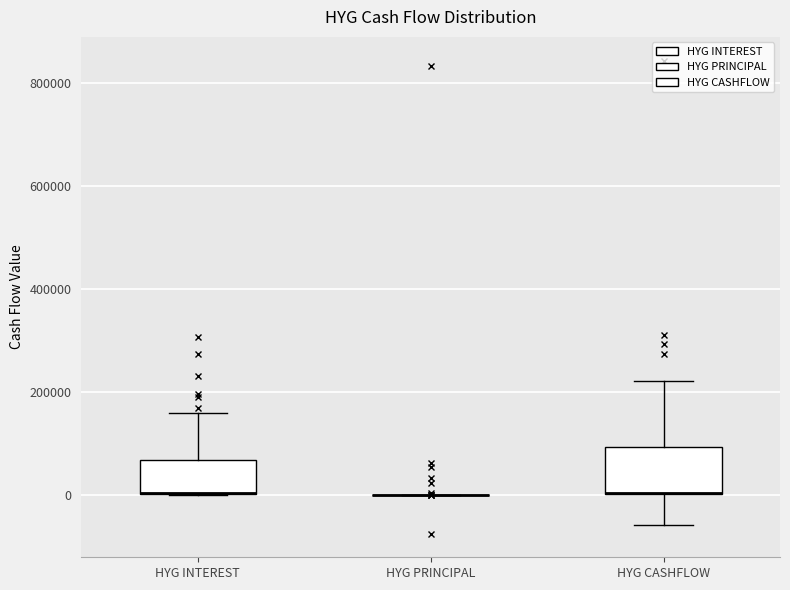

Reading left to right, read every box against the y-axis: the position of its median line, the range the box covers, and the ends of its whiskers. The values are not printed on the chart, so give them approximately, as read against the axis.

HYG INTEREST: median 0 (drawn on the box's lower edge), box 0 to 60000, whiskers 0 to 160000
HYG PRINCIPAL: box collapsed to a line at 0, whiskers 0 to 0
HYG CASHFLOW: median 0 (drawn on the box's lower edge), box 0 to 100000, whiskers -60000 to 220000